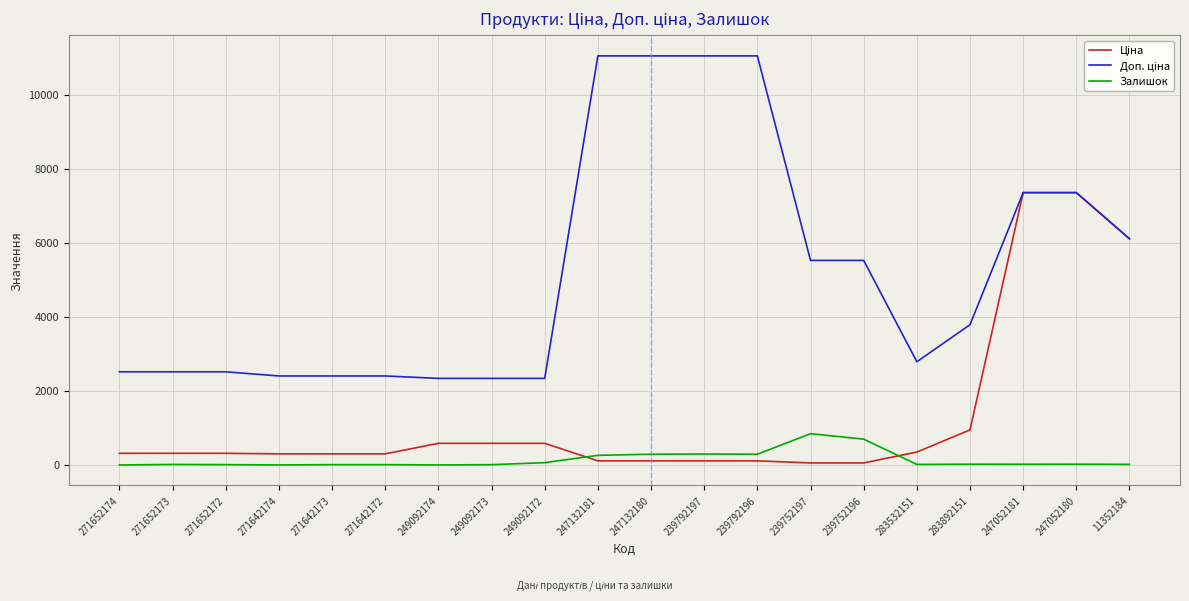

What is the difference between the second highest and minimum values in the Залишок series?

698.0